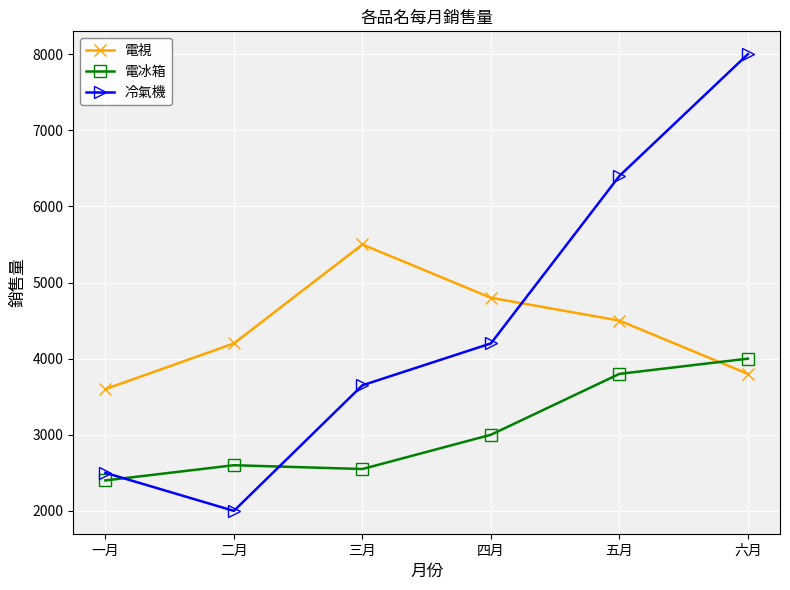

Which series has the widest spread of values?

冷氣機